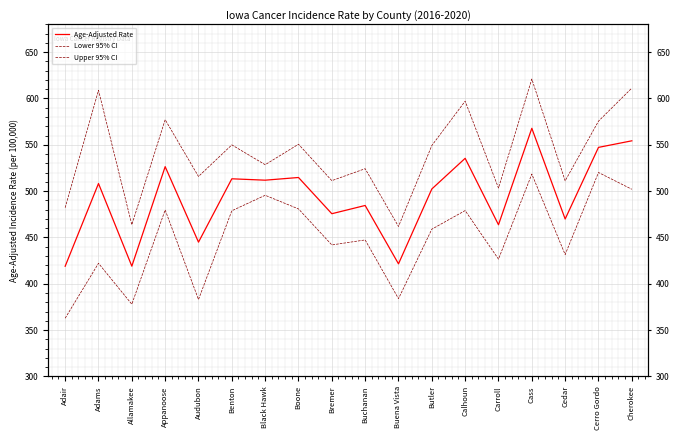

How many interior local peaks does the Upper 95% CI series have?

7